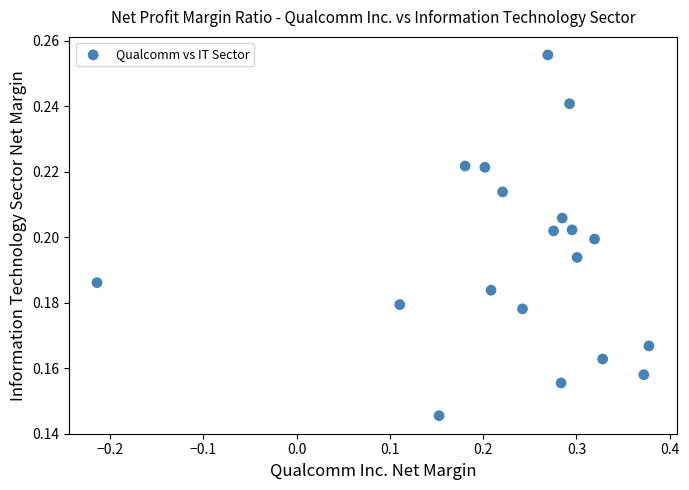

What is the range of X values (max minus min)?

0.6